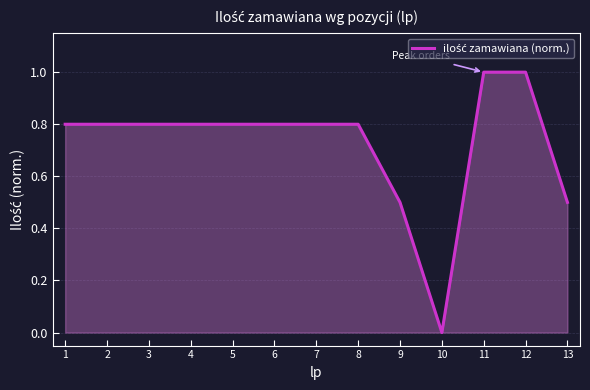

Does the chart display data point markers on the line(s)?

No